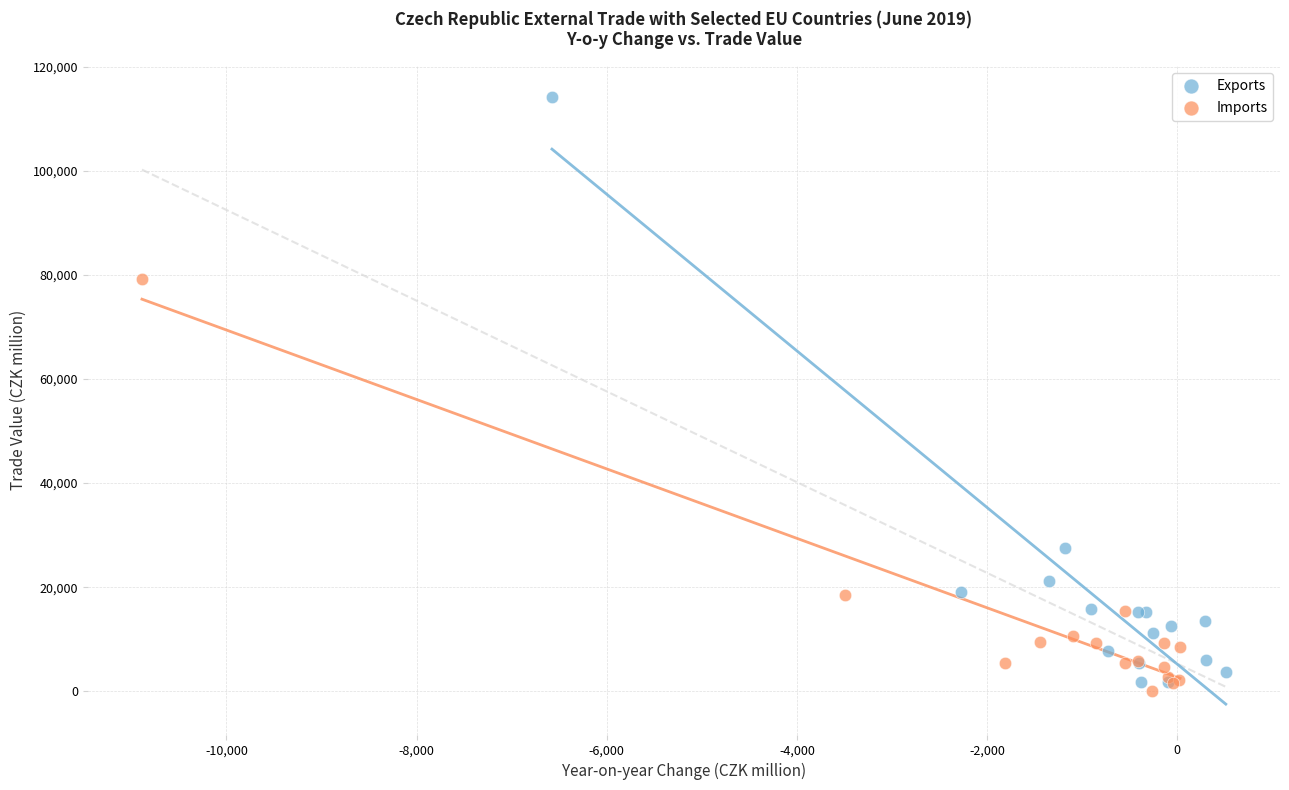

What are all the series names shown in the legend?

Exports, Imports